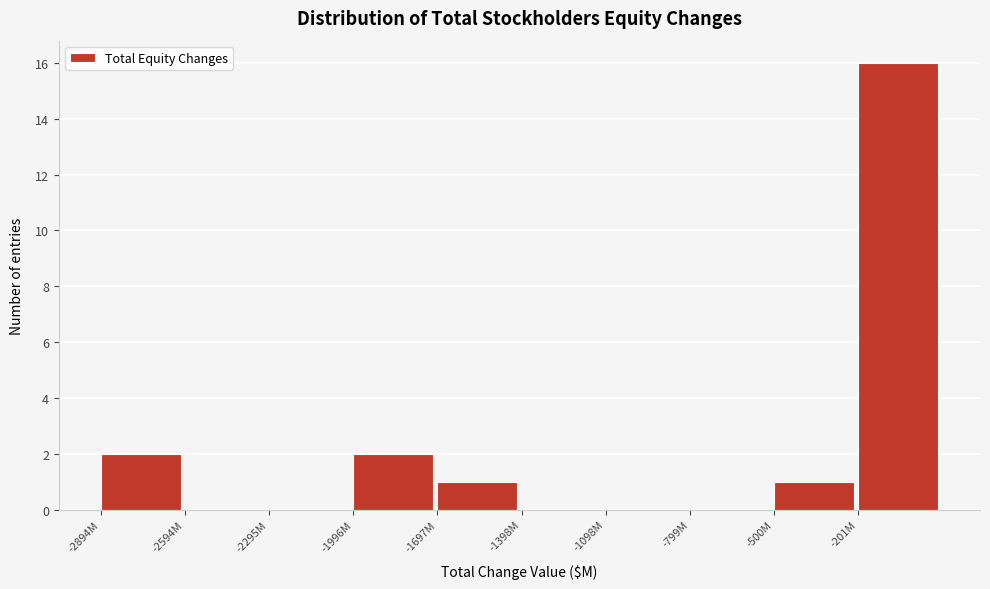

Reading left to right, list all the values displayed in this chart.

-2894M=2	-2594M=0	-2295M=0	-1996M=2	-1697M=1	-1398M=0	-1098M=0	-799M=0	-500M=1	-201M=16